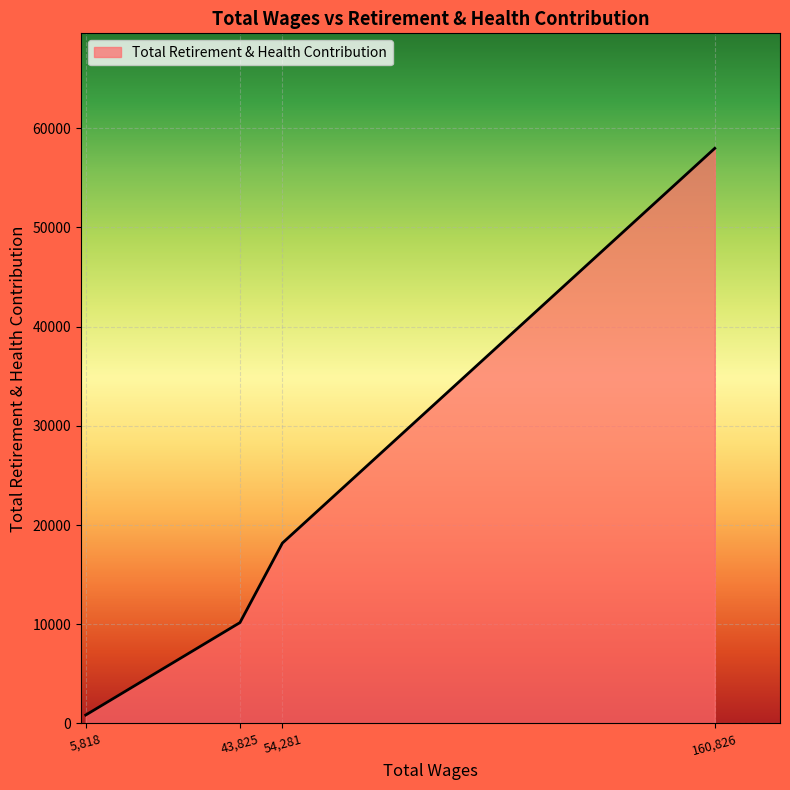

Between 43,825 and 54,281, which is larger?

54,281